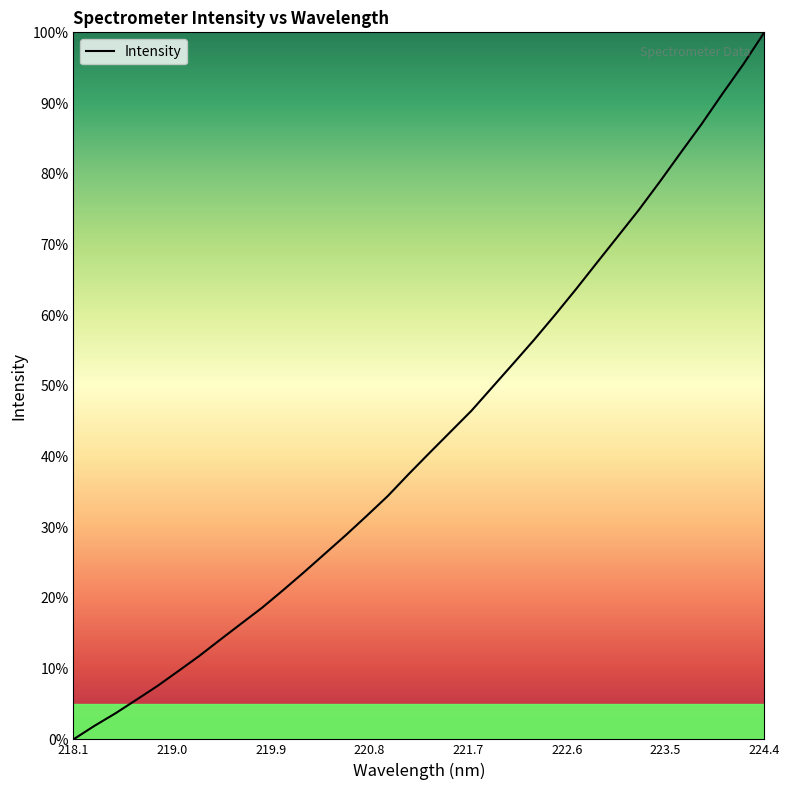

True or false: there are more than 0 points higher than both neighbors.

False